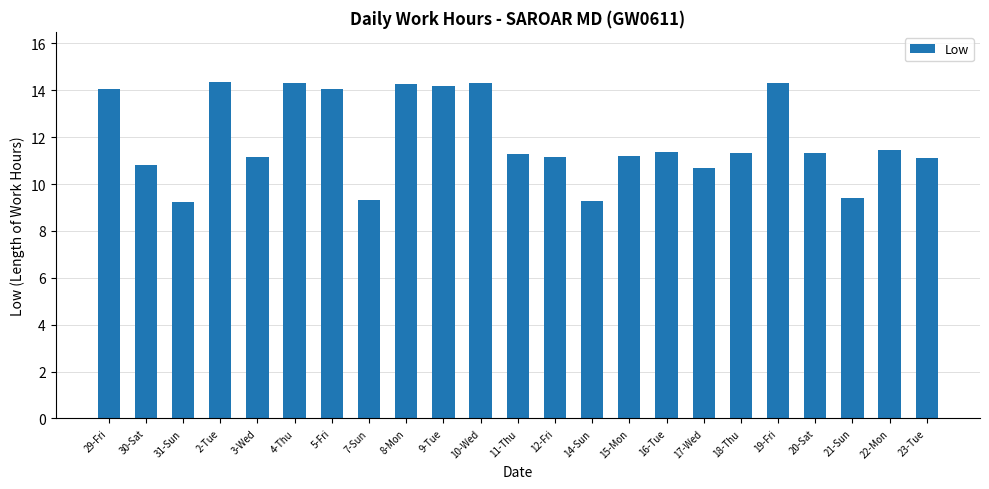

Between 10-Wed and 17-Wed, which is larger?

10-Wed